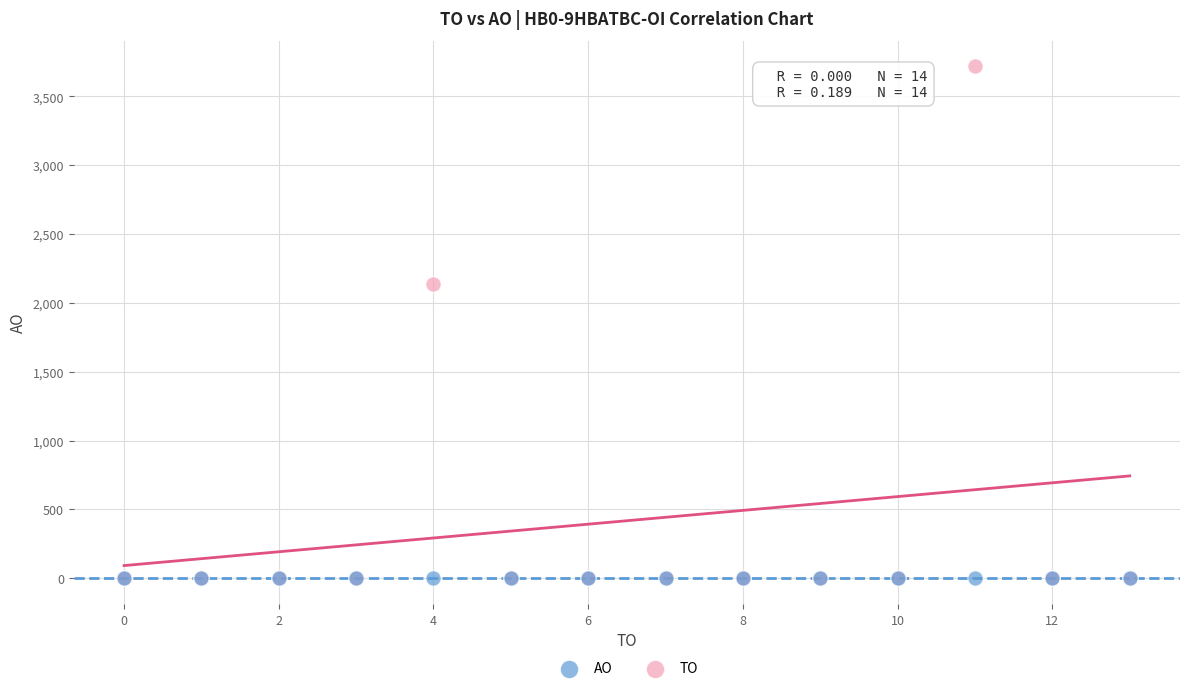

In the TO series, what Y value is closest to 1859?

2134